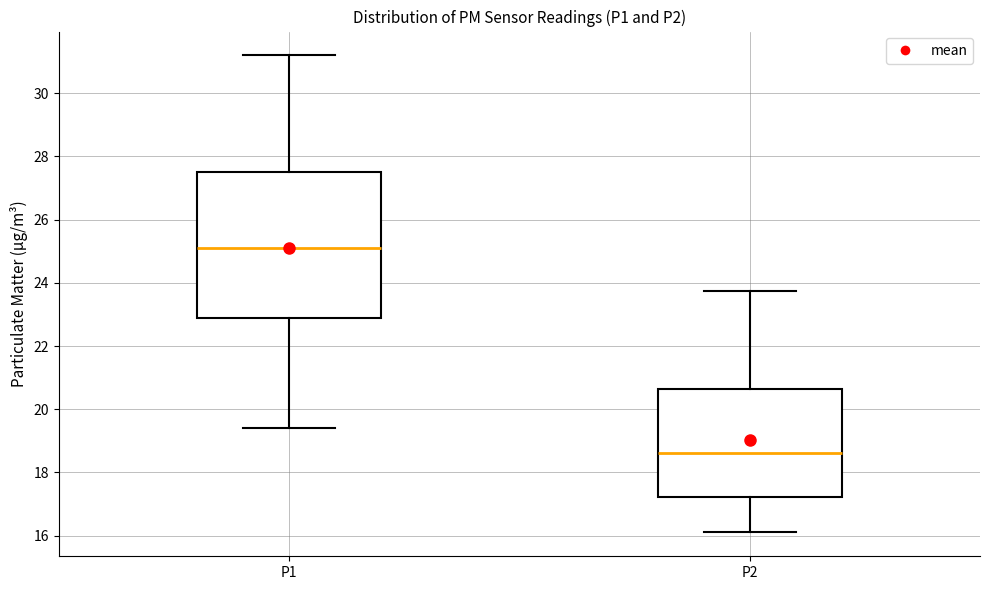

Where does the lower whisker of the box for P2 end on the y-axis? The values are not printed on the chart, so give them approximately, as read against the axis.

16.2